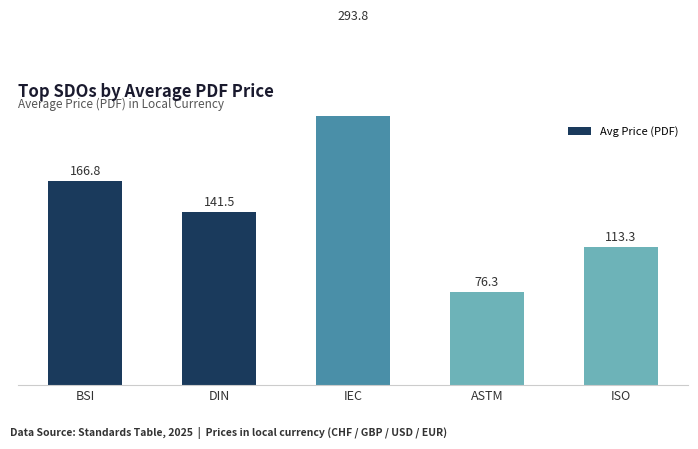

At which label does the data first exceed 141?

BSI